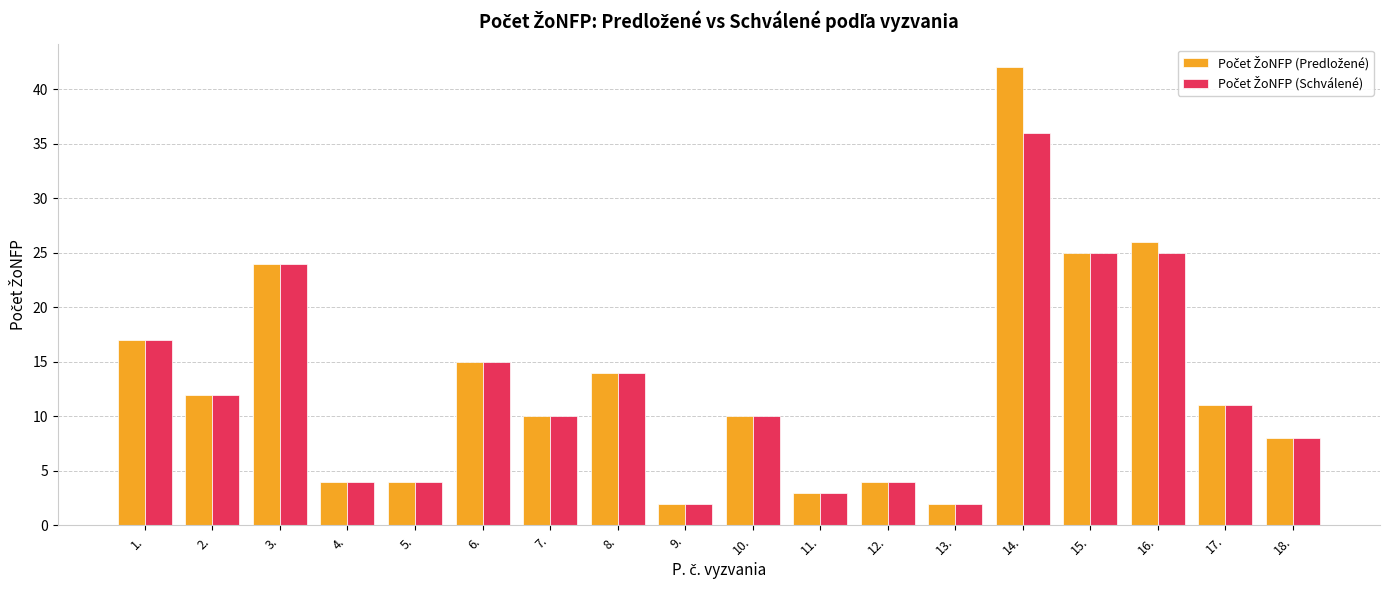

What is the greatest value displayed?

42